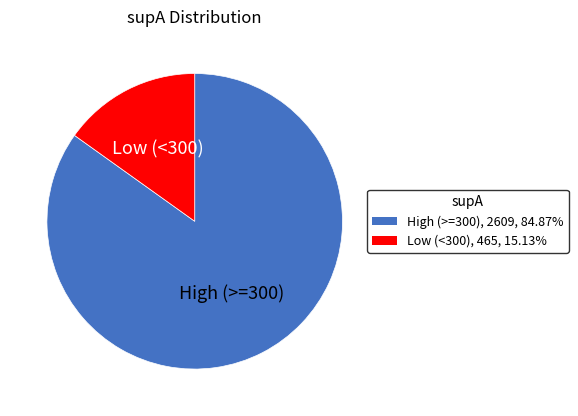

Is there a majority slice in this chart?

Yes